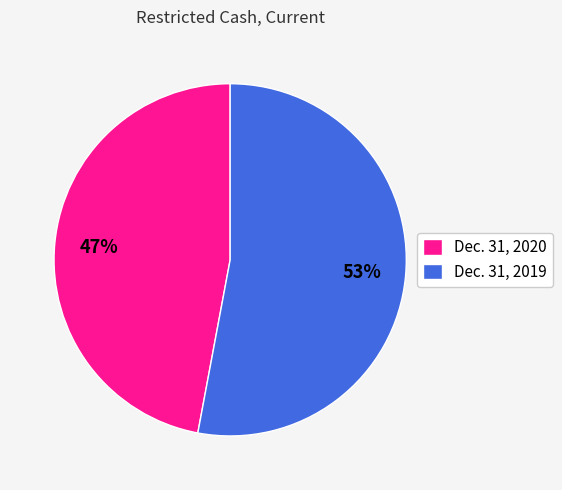

To the nearest percent, what is the difference between the largest and smallest slice percentages?

6%